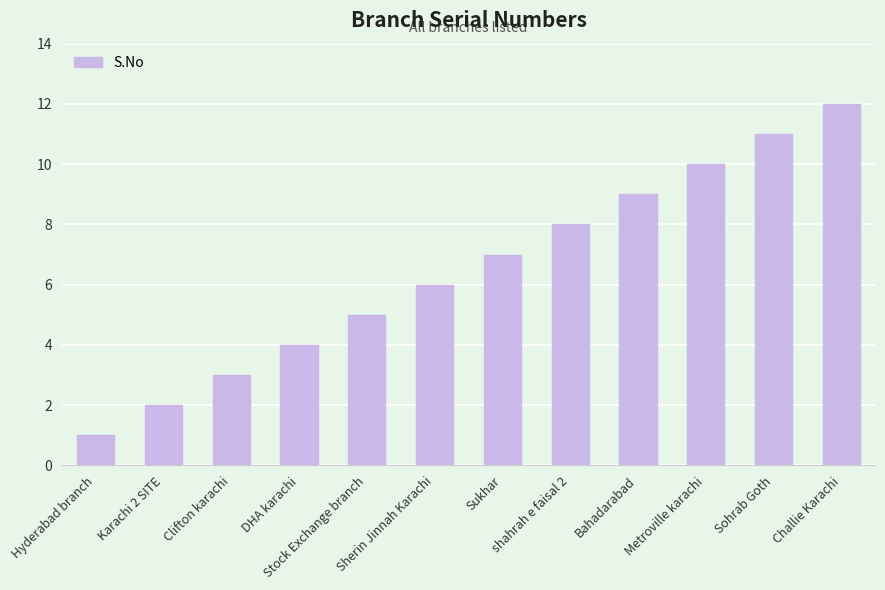

How many values are below 7?

6